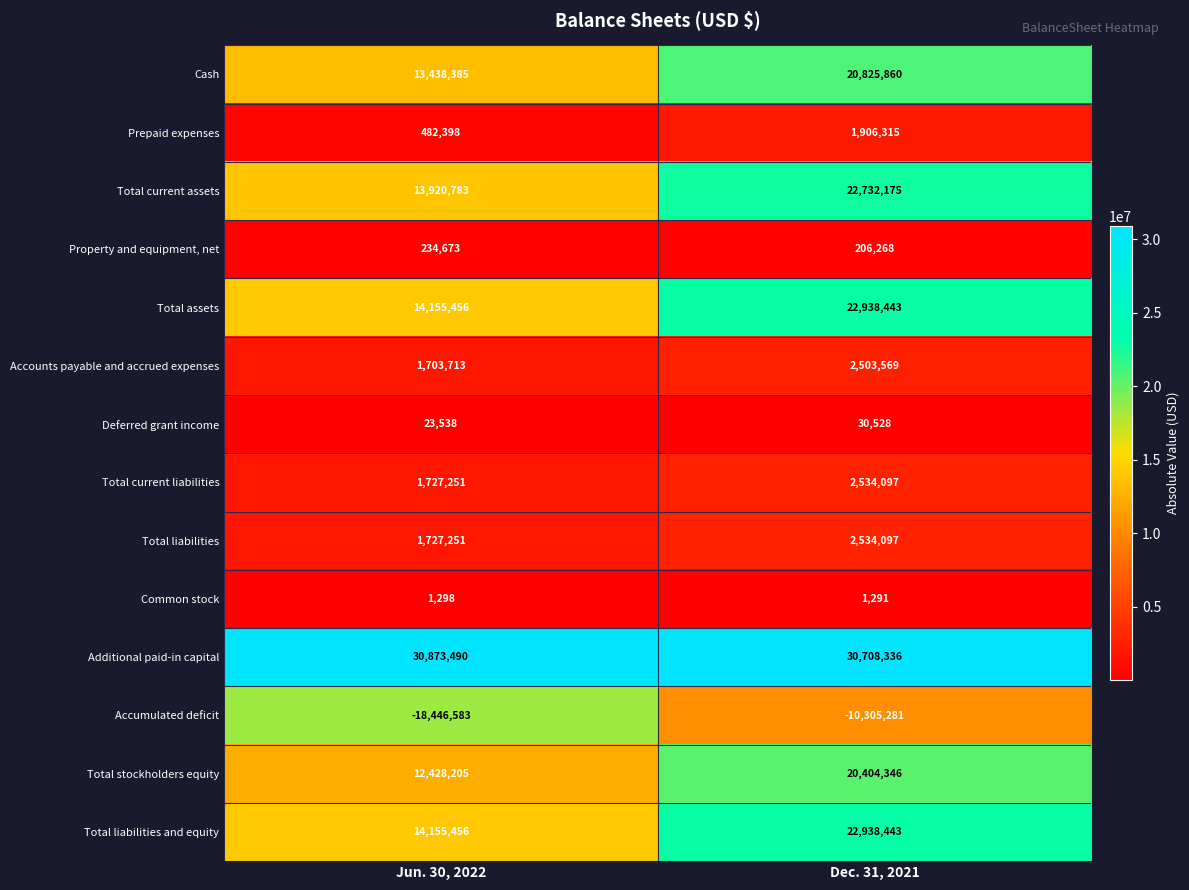

Which series changed the most between Jun. 30, 2022 and Dec. 31, 2021?

Total current assets